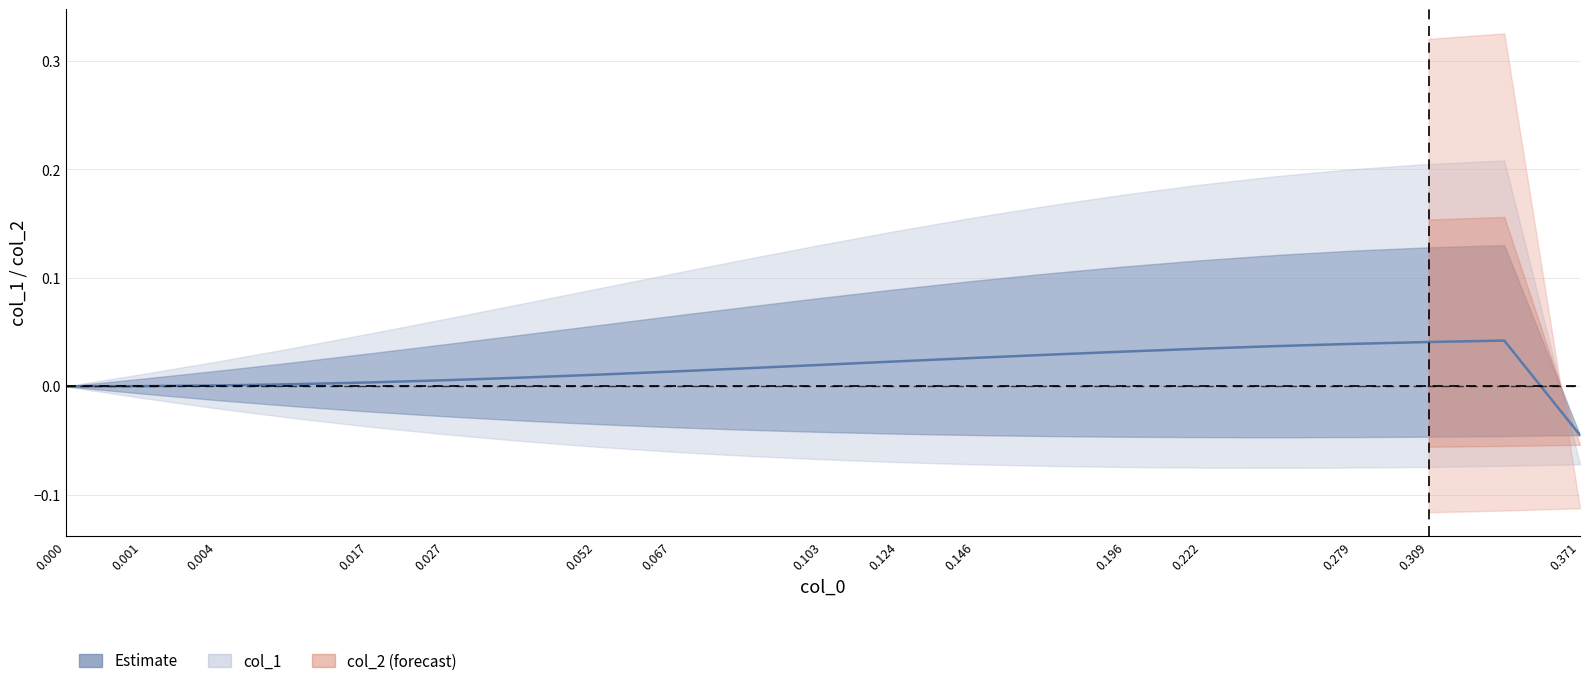

Rank the series by their maximum value, from lowest to highest.

col_2, col_1